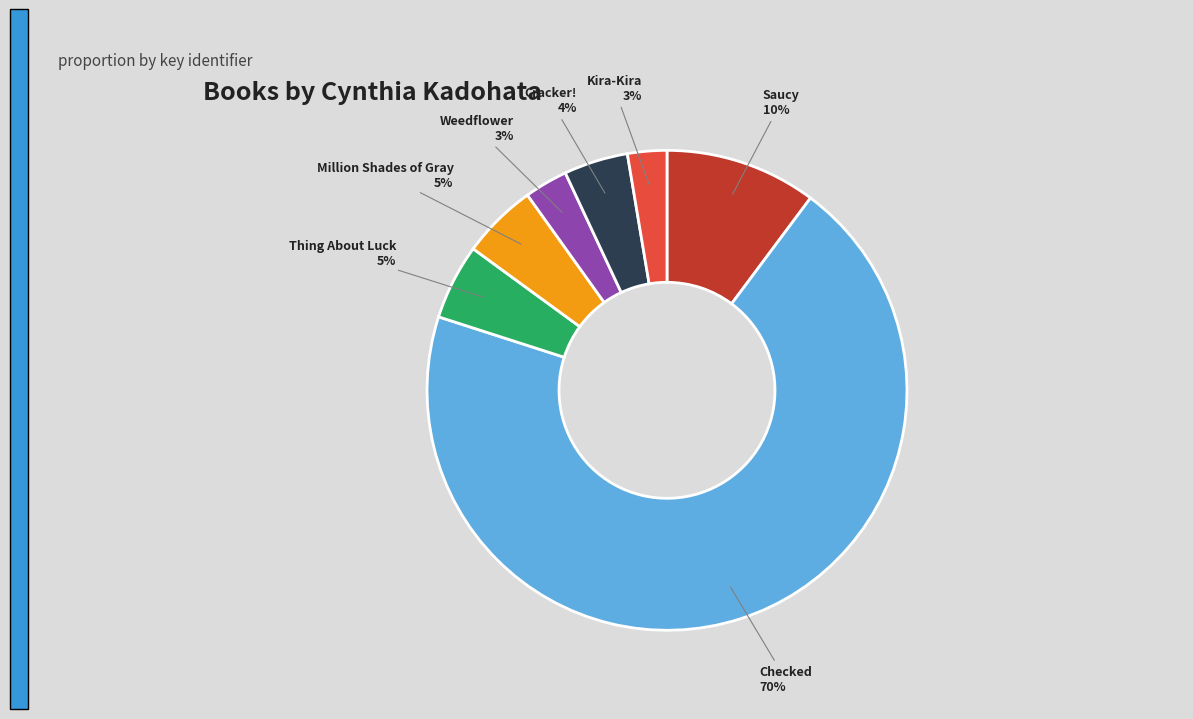

Approximately how many times larger is the value at Cracker! compared to Checked?

0.1